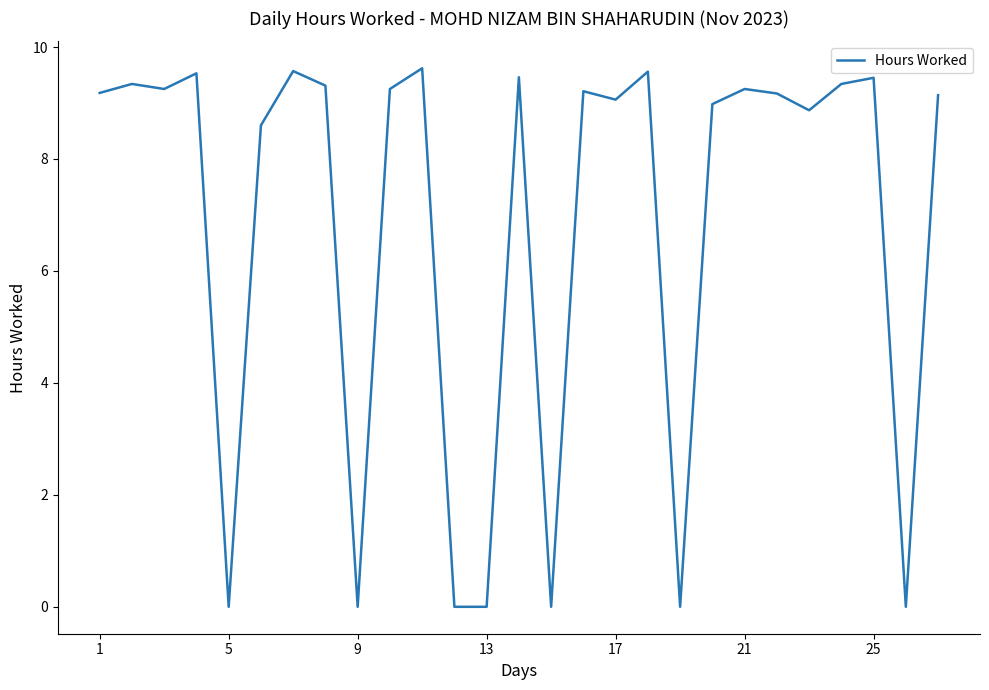

How many lines are shown in the chart?

1